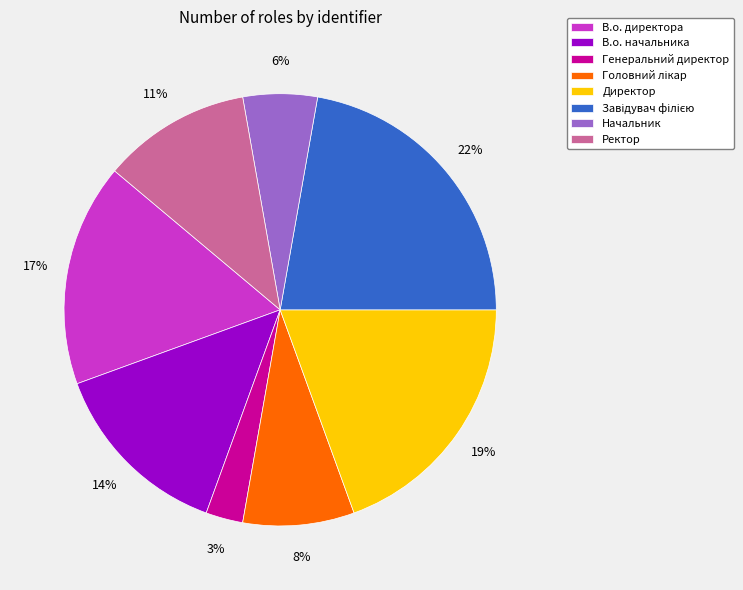

How many slices are in this pie chart?

8